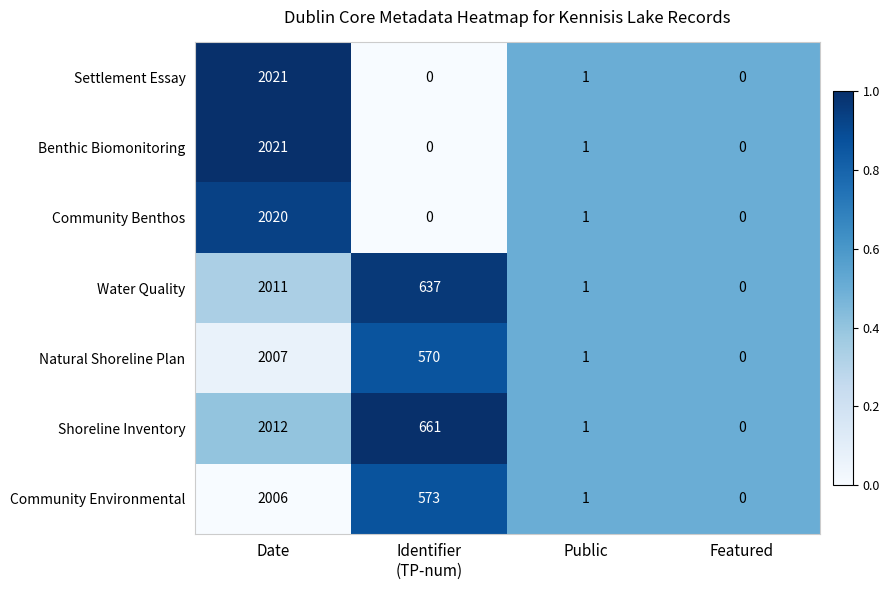

Reading right to left, list all the values displayed in this chart.

Settlement Essay: 0	1	0	2021
Benthic Biomonitoring: 0	1	0	2021
Community Benthos: 0	1	0	2020
Water Quality: 0	1	637	2011
Natural Shoreline Plan: 0	1	570	2007
Shoreline Inventory: 0	1	661	2012
Community Environmental: 0	1	573	2006